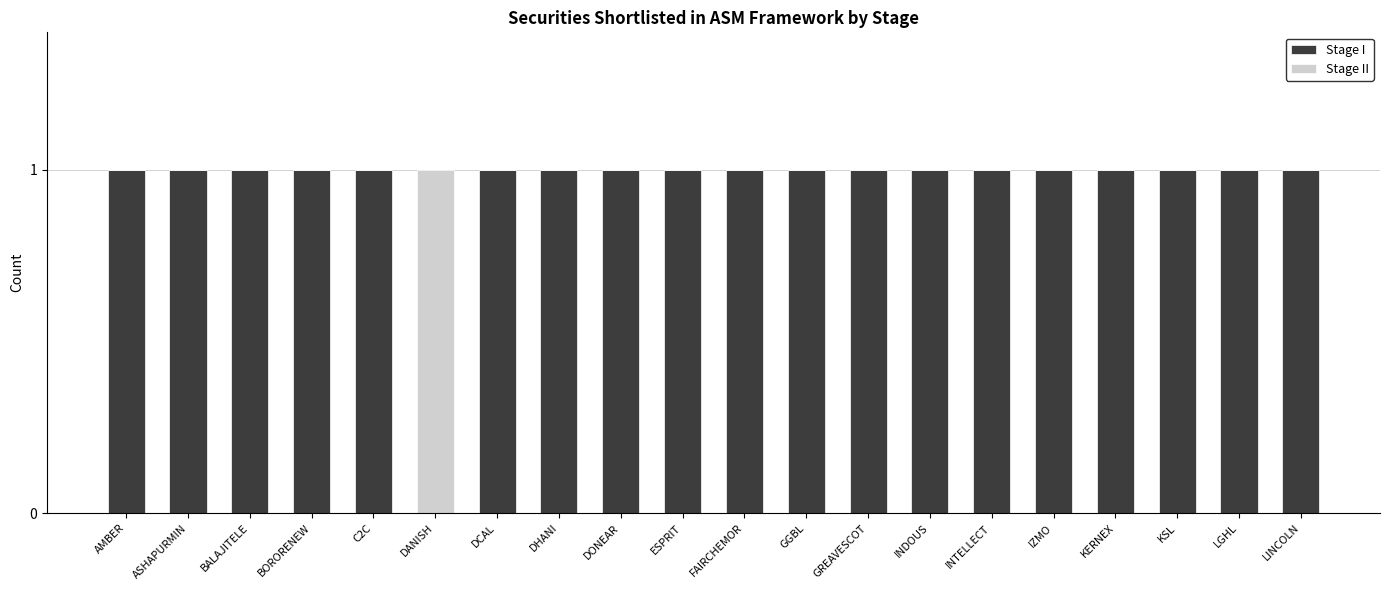

Read the Stage I value at KERNEX.

1